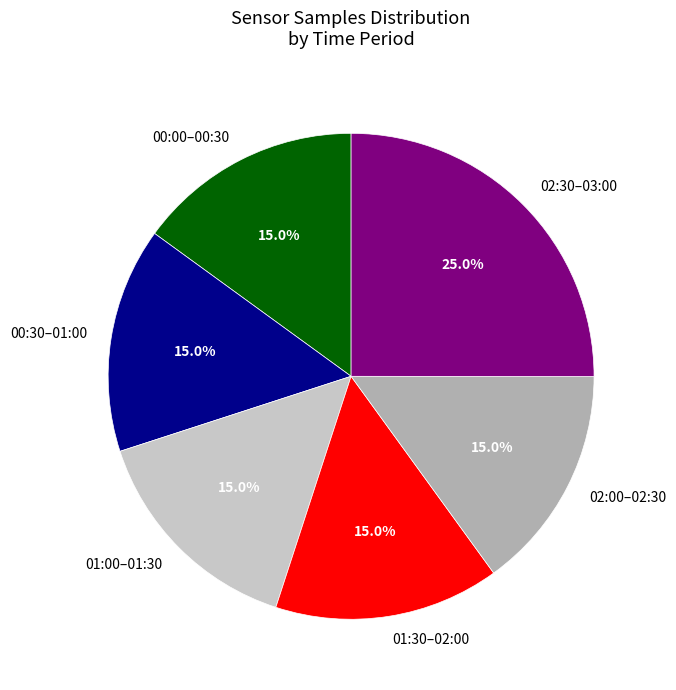

Count the number of slices in the pie.

6